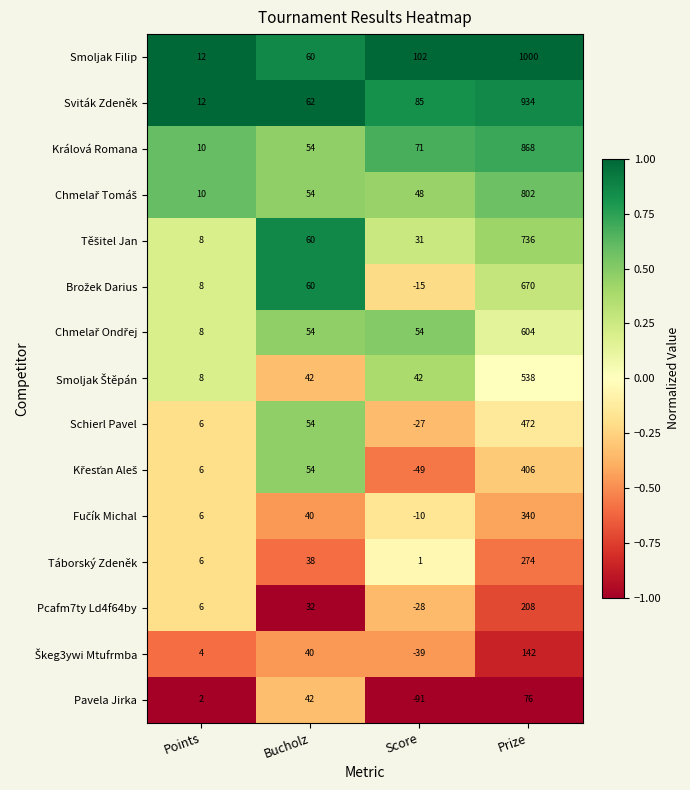

Which category has the highest value across all series?

Prize